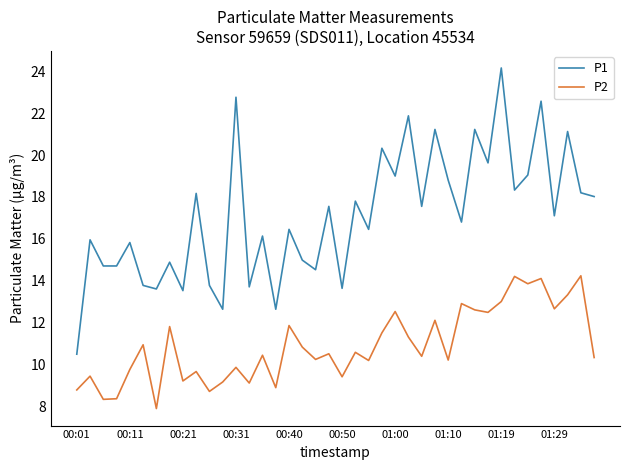

Which series has the widest spread of values?

P1